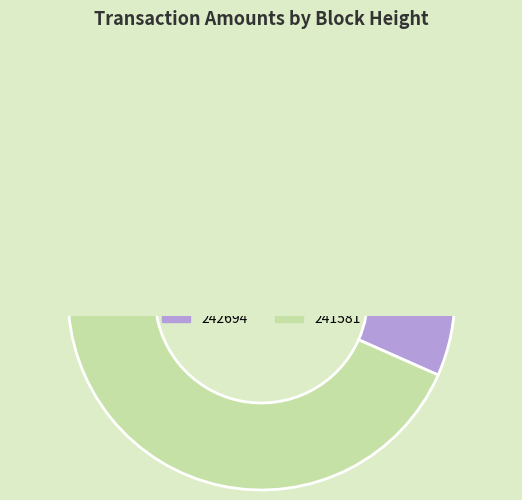

To the nearest percent, what percentage of the pie is 242694?

57%